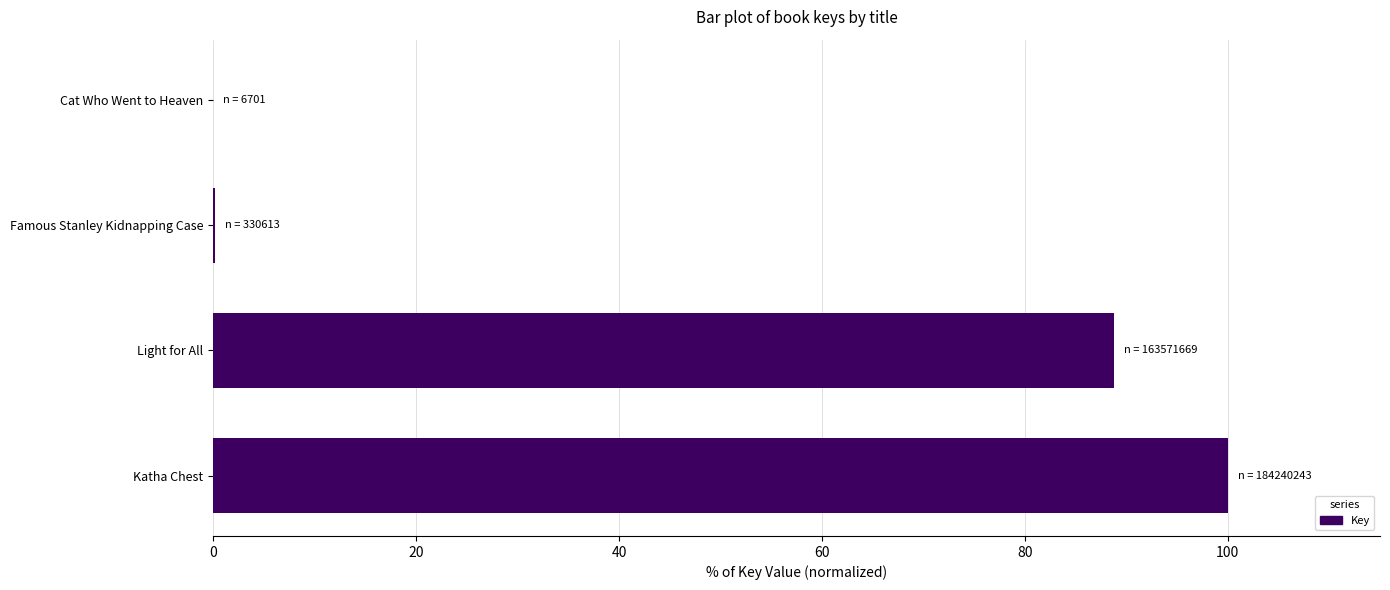

What is the greatest value displayed?

100.0